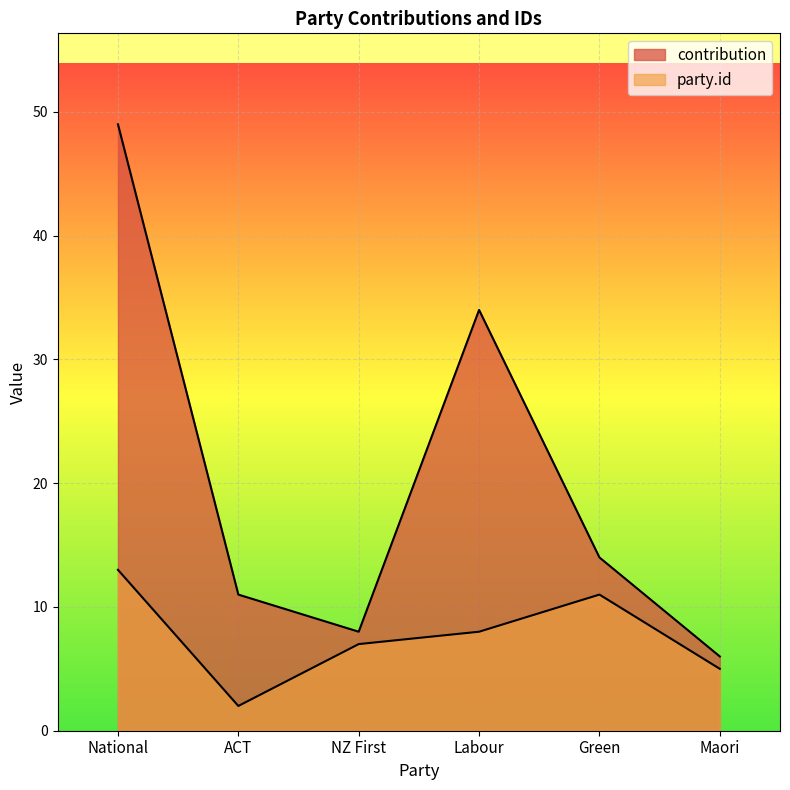

True or false: party.id and contribution intersect in this chart.

False